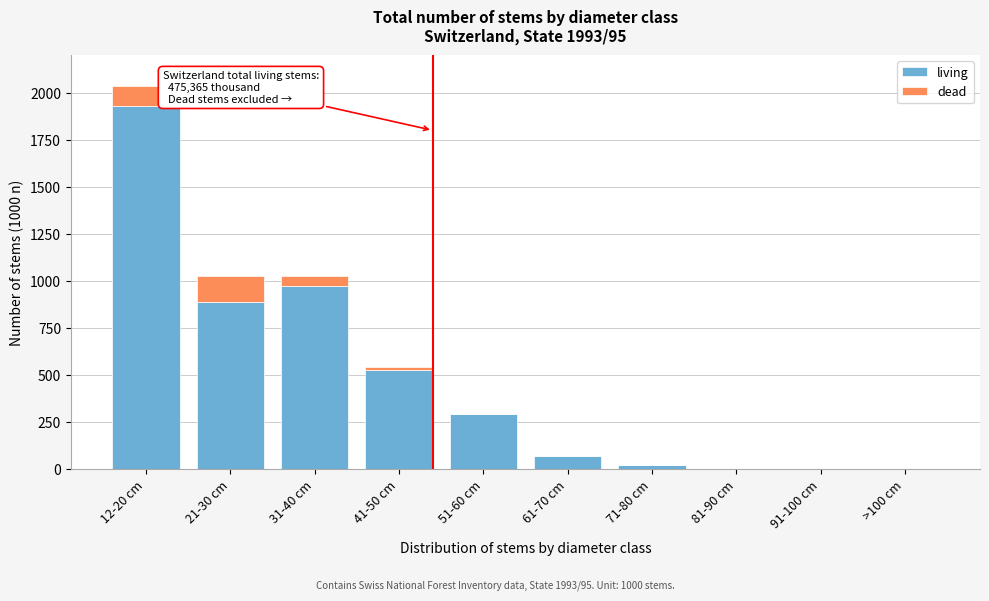

Reading left to right, transcribe the values for living.

12-20 cm=1931	21-30 cm=888	31-40 cm=975	41-50 cm=526	51-60 cm=293	61-70 cm=71	71-80 cm=21	81-90 cm=0	91-100 cm=0	>100 cm=0